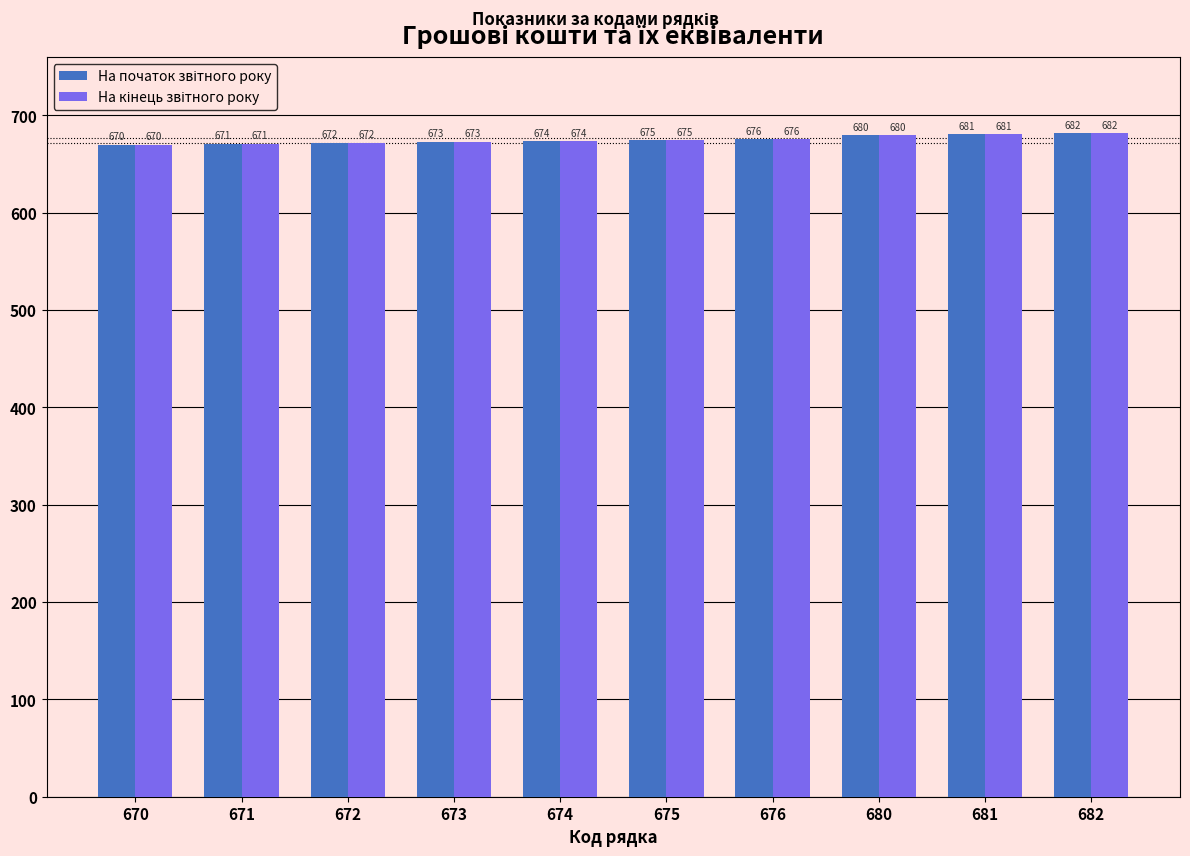

How many distinct data groups are displayed?

2